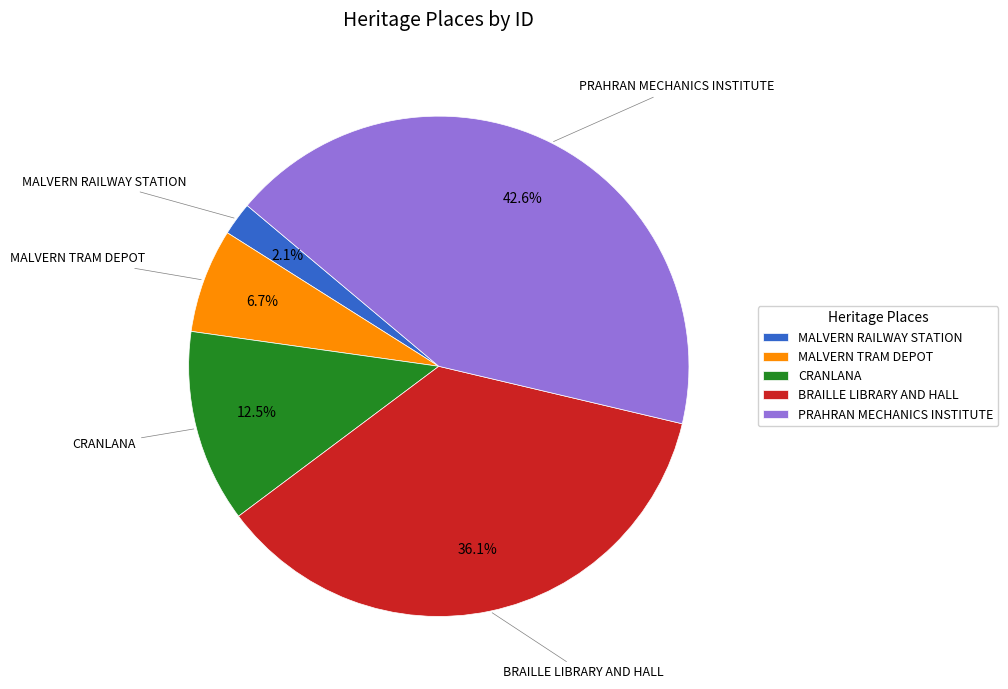

Does any single category account for the majority?

No